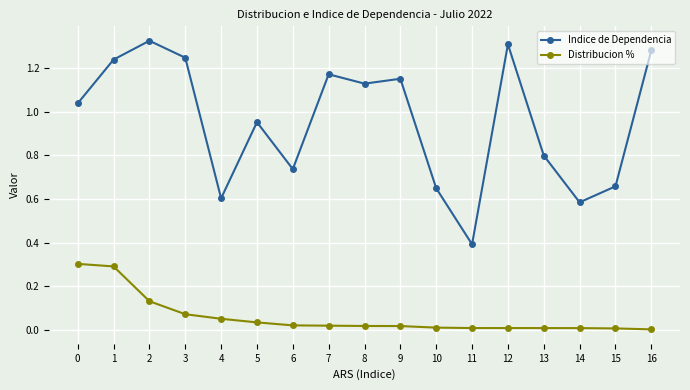

Does the chart have visible grid lines?

Yes